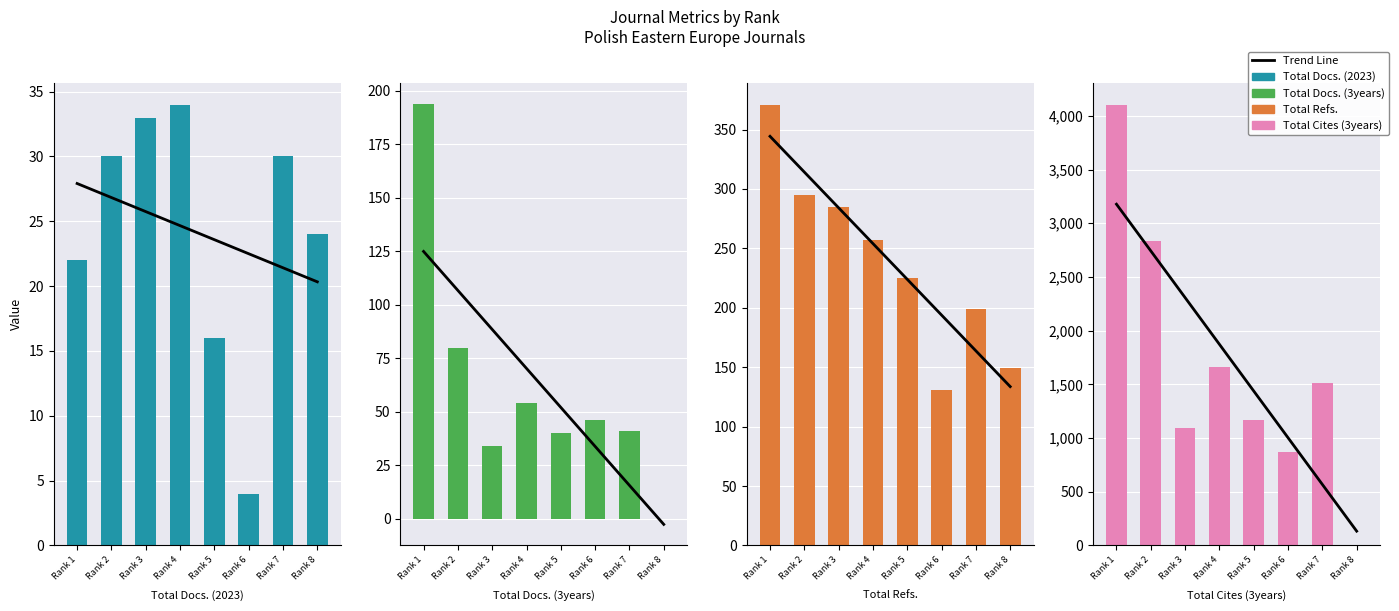

At how many categories does at least one series exceed 2310?

2